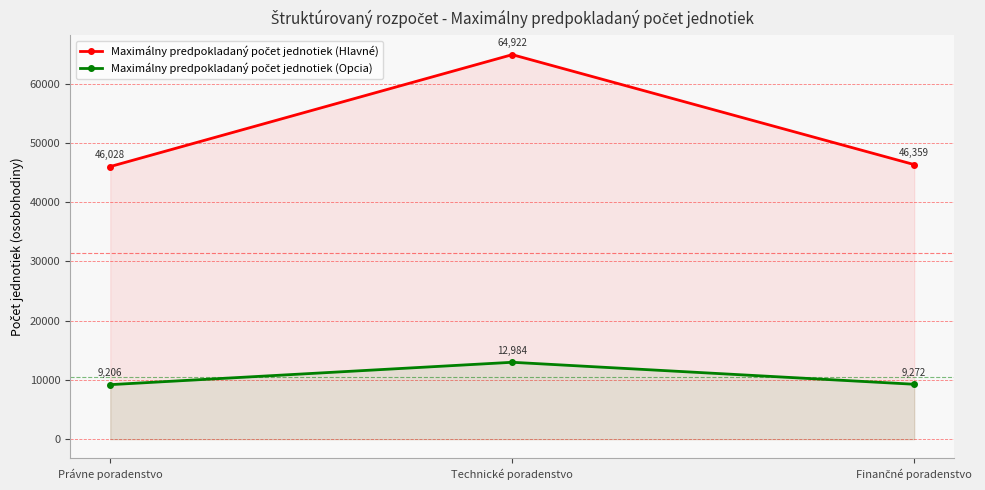

The value of Maximálny predpokladaný počet jednotiek (Opcia) at Finančné poradenstvo is 9272. True or false?

True